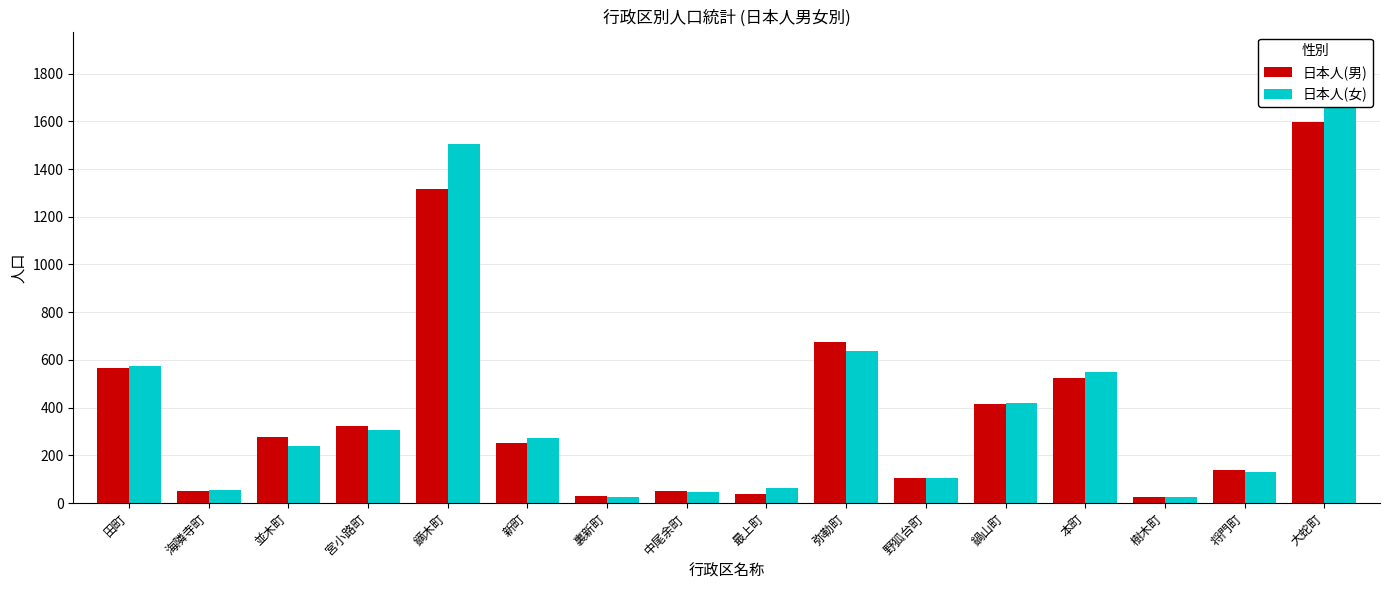

List the labels in order of 日本人(男) value, largest first.

大蛇町, 鏑木町, 弥勒町, 田町, 本町, 鍋山町, 宮小路町, 並木町, 新町, 将門町, 野狐台町, 海隣寺町, 中尾余町, 最上町, 裏新町, 樹木町